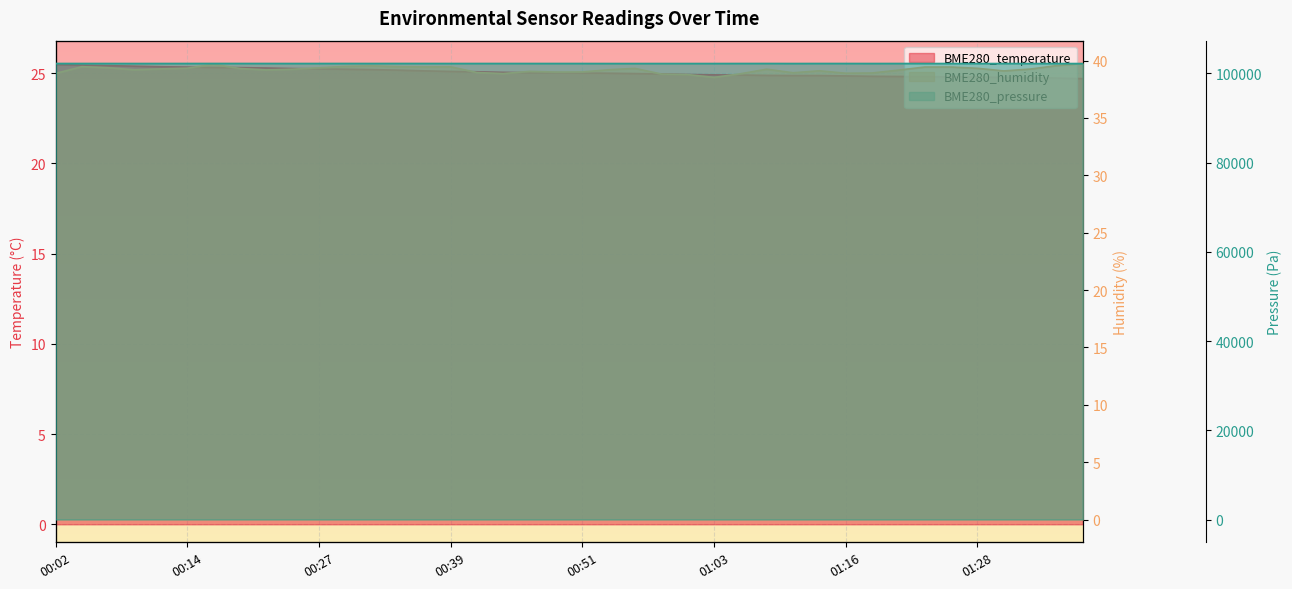

True or false: BME280_pressure and BME280_temperature intersect in this chart.

False